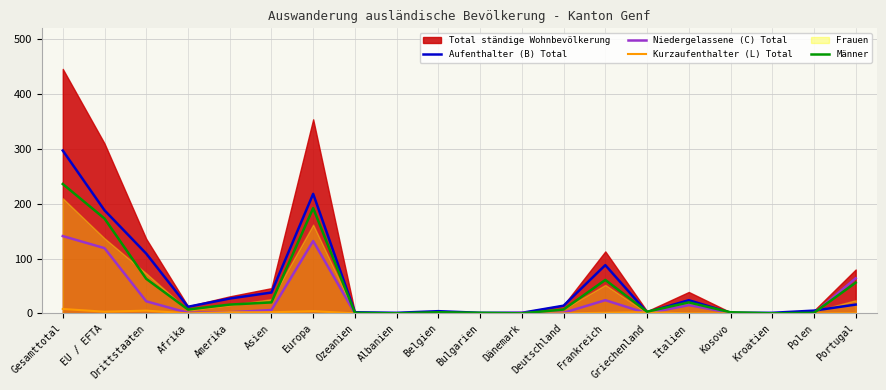

What is the difference between the maximum and second lowest values in the Männer series?

236